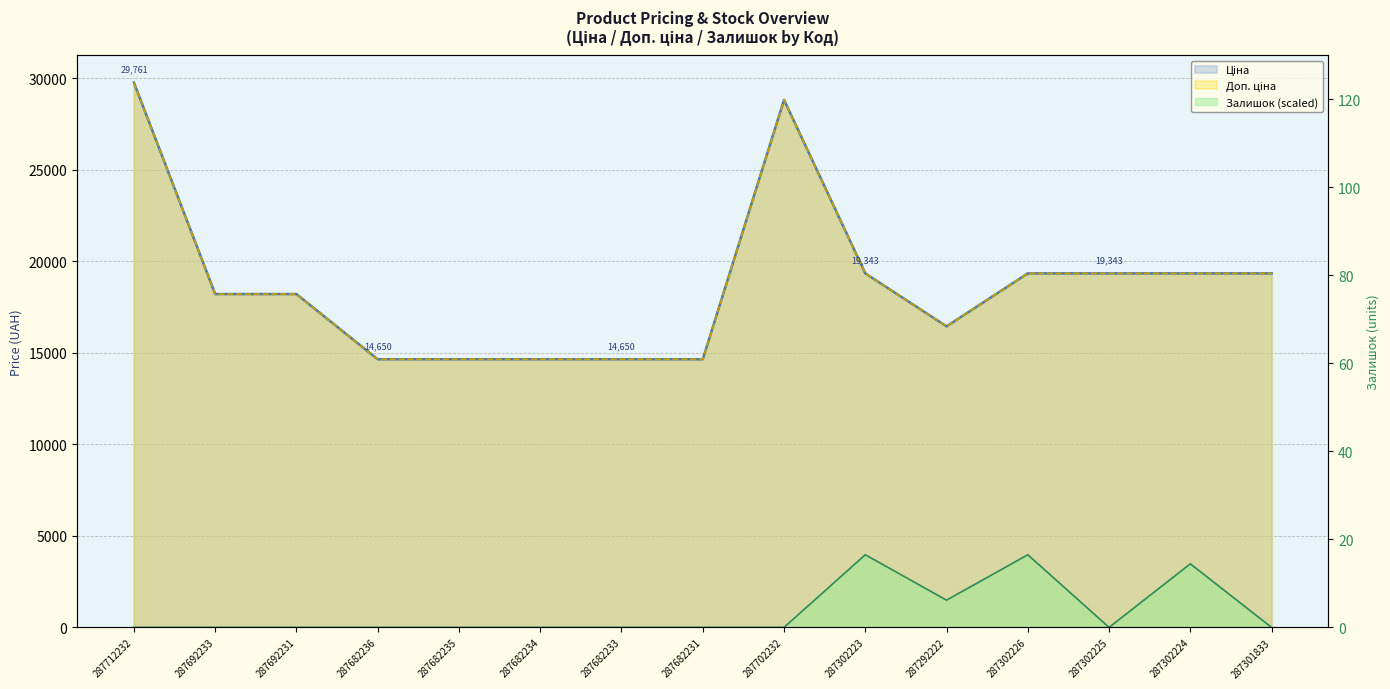

Which series has the widest spread of values?

Ціна